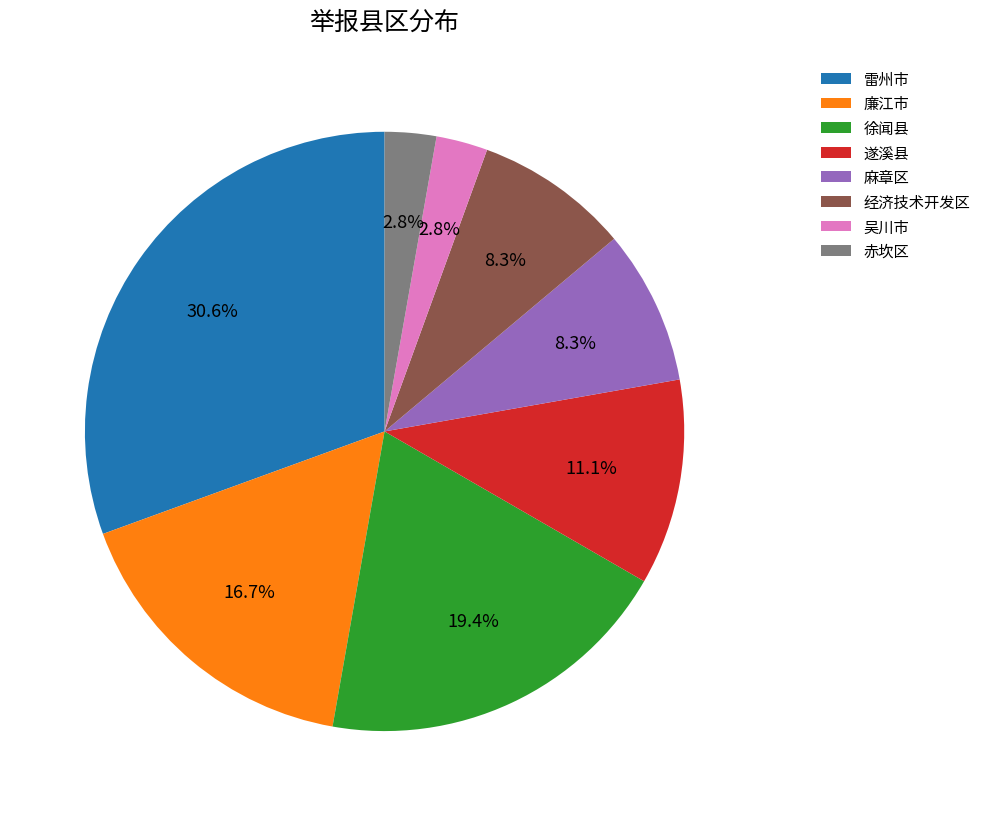

What percentage is the 遂溪县 slice, to the nearest percent?

11%